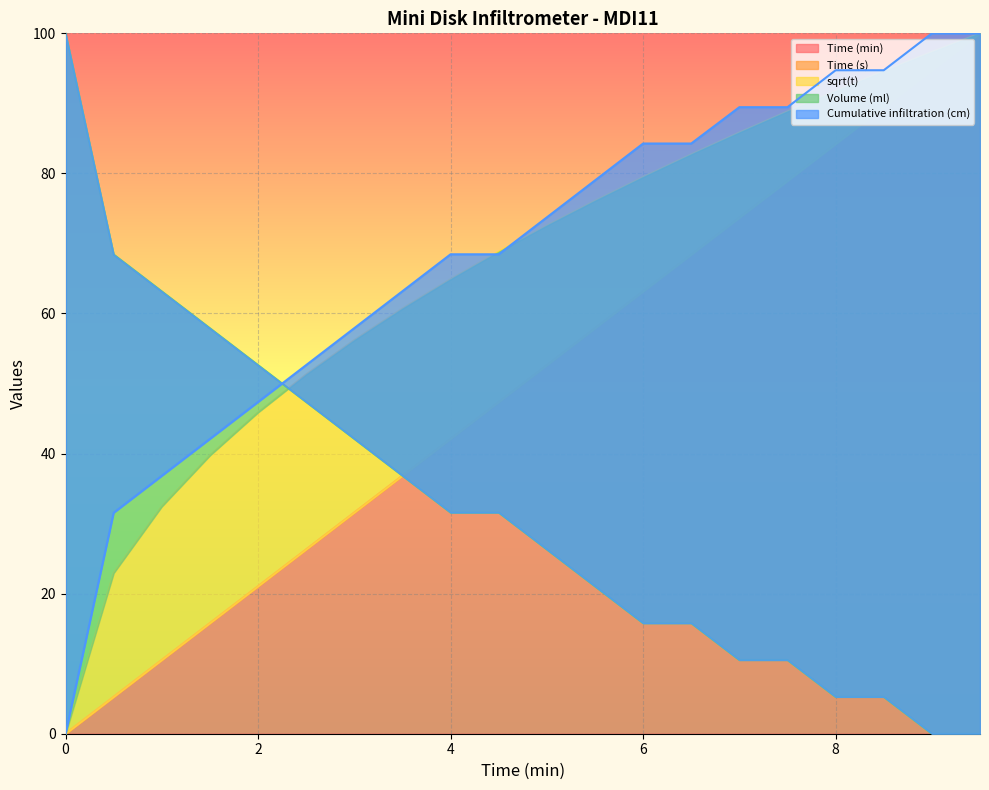

At how many categories does at least one series exceed 13?

20